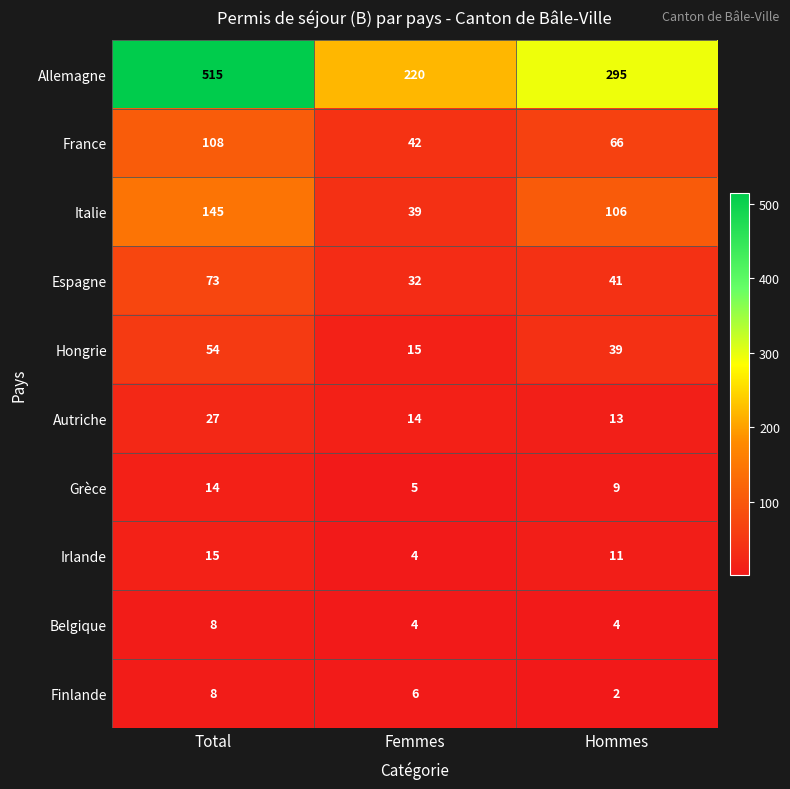

Where is Italie nearest to the value 92?

Hommes